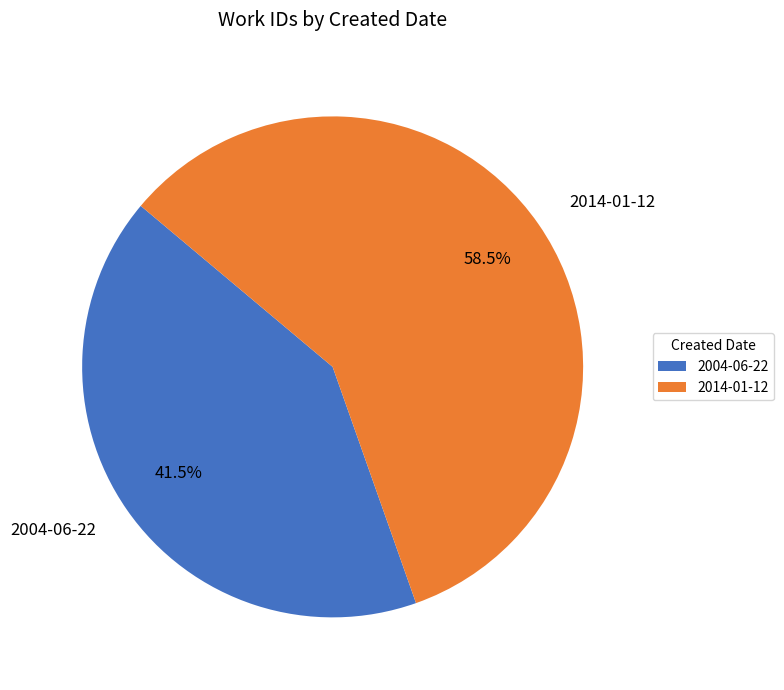

Rank the categories by value from highest to lowest.

2014-01-12, 2004-06-22